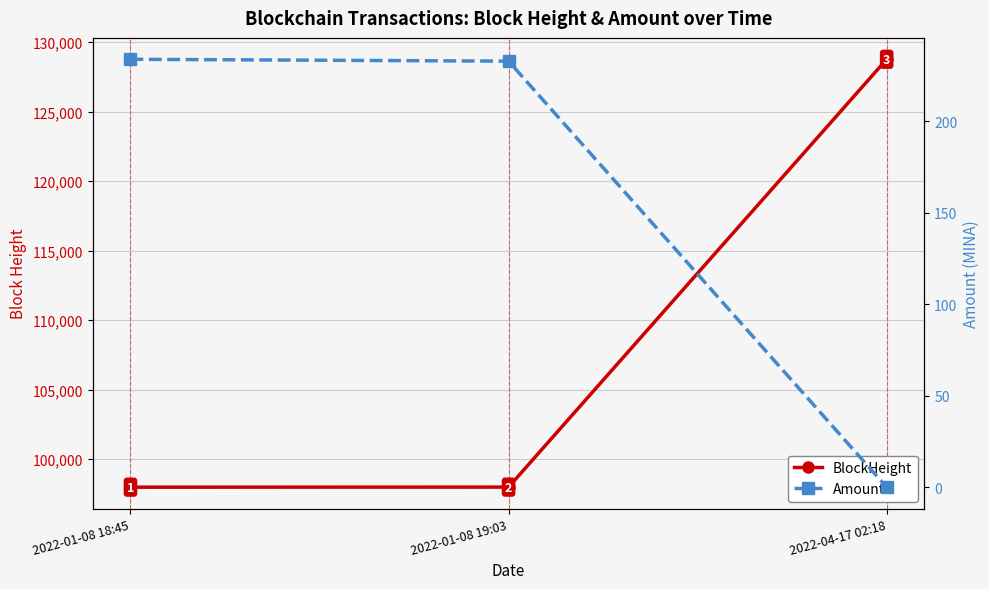

List the labels in order of Amount value, smallest first.

2022-04-17 02:18, 2022-01-08 19:03, 2022-01-08 18:45